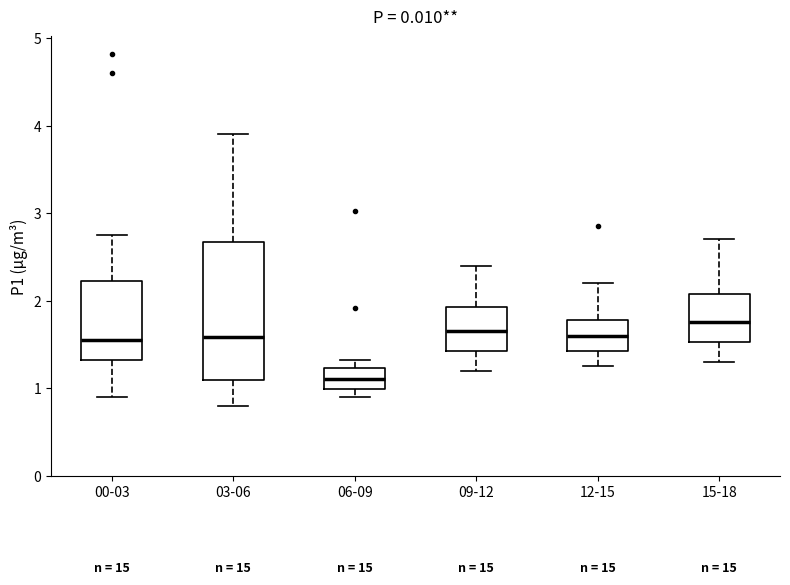

Which box's median line is the highest?

15-18